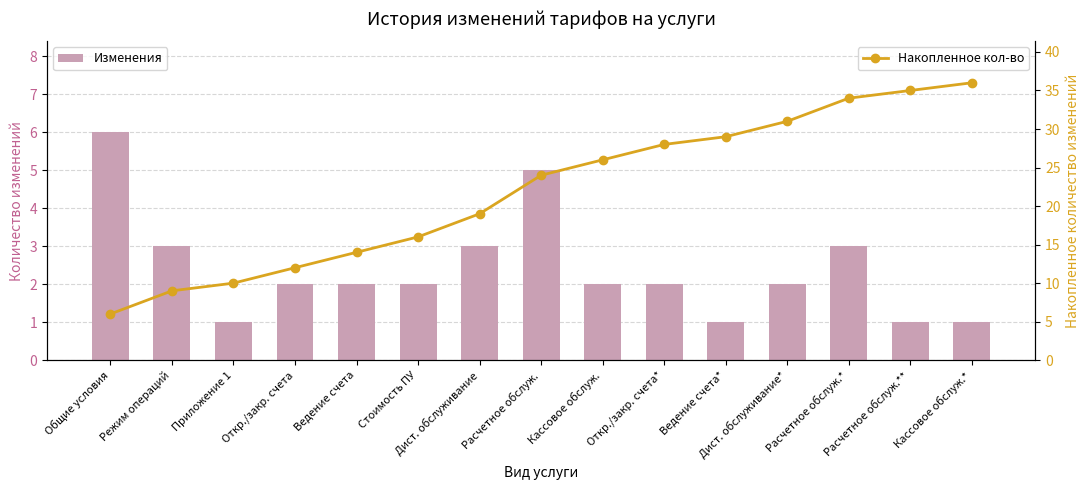

What is the lowest value of the Изменения series?

1